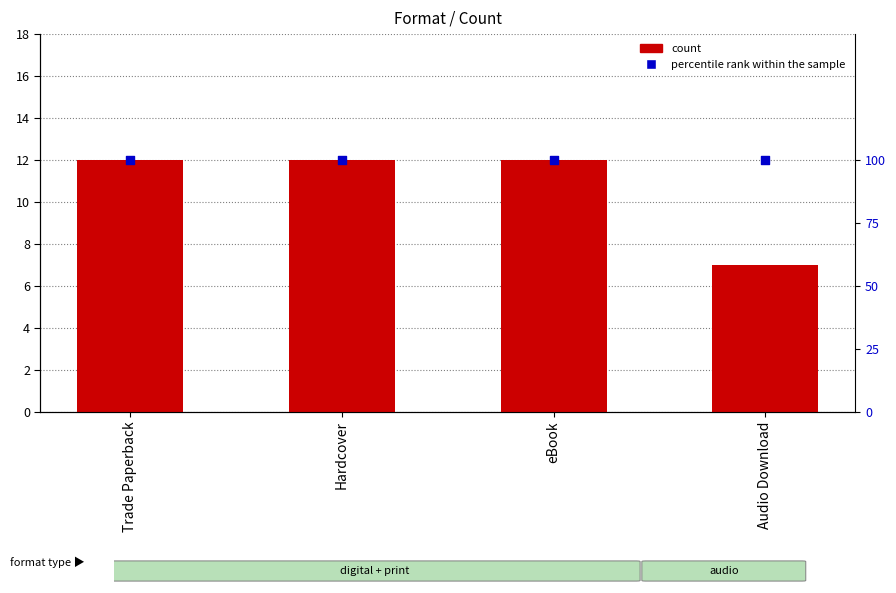

What is the total value across all series at eBook?

112